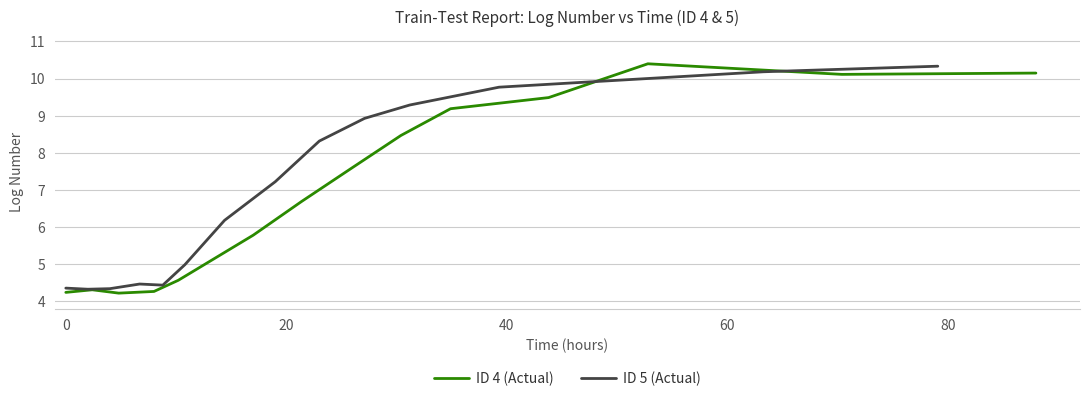

Reading right to left, list all the values displayed in this chart.

ID 4 (Actual): 10.2	10.1	10.4	9.5	9.2	8.5	7.6	6.7	5.8	4.6	4.3	4.2	4.3	4.2
ID 5 (Actual): 10.3	10.2	9.8	9.3	8.9	8.3	7.2	6.2	5.0	4.4	4.5	4.3	4.3	4.4